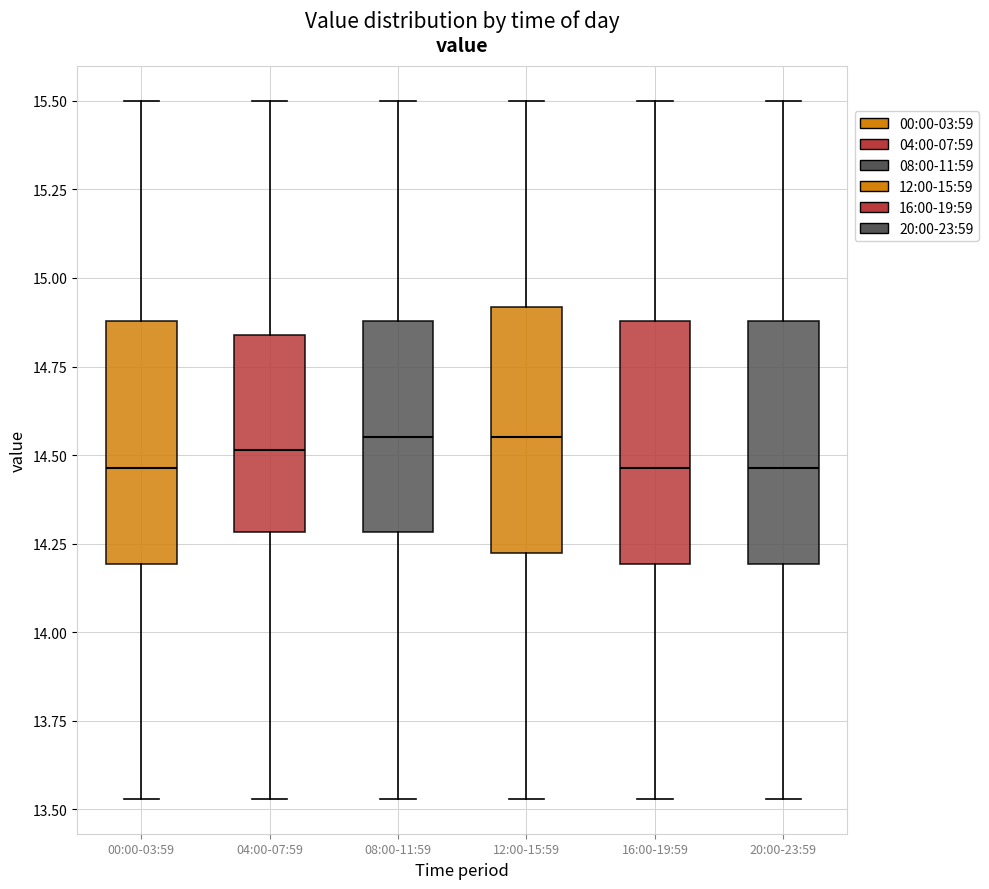

Reading left to right, transcribe this box plot: for each box, give where its median line is, the range the box spans, and where its two whiskers end, as read against the y-axis. The values are not printed on the chart, so give them approximately, as read against the axis.

00:00-03:59: median 14.45, box 14.20 to 14.90, whiskers 13.55 to 15.50
04:00-07:59: median 14.50, box 14.30 to 14.85, whiskers 13.55 to 15.50
08:00-11:59: median 14.55, box 14.30 to 14.90, whiskers 13.55 to 15.50
12:00-15:59: median 14.55, box 14.20 to 14.90, whiskers 13.55 to 15.50
16:00-19:59: median 14.45, box 14.20 to 14.90, whiskers 13.55 to 15.50
20:00-23:59: median 14.45, box 14.20 to 14.90, whiskers 13.55 to 15.50